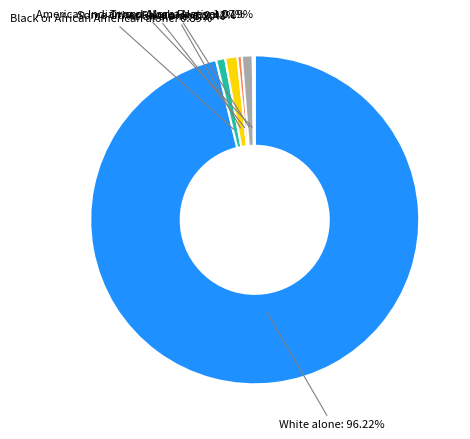

Does any single category account for the majority?

Yes